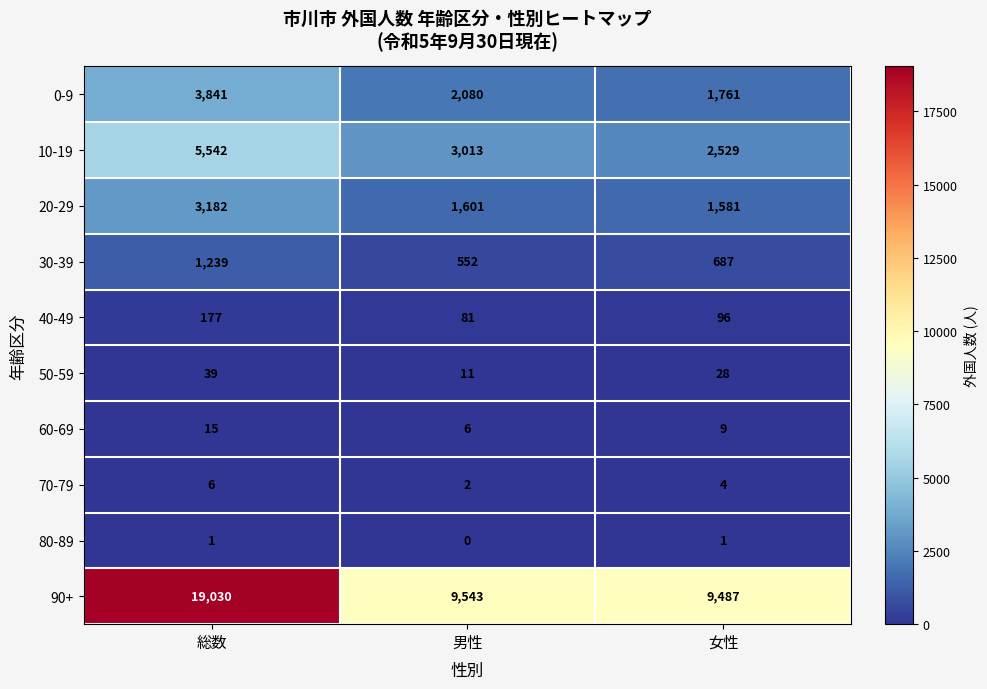

What is the maximum value shown in the chart?

19030